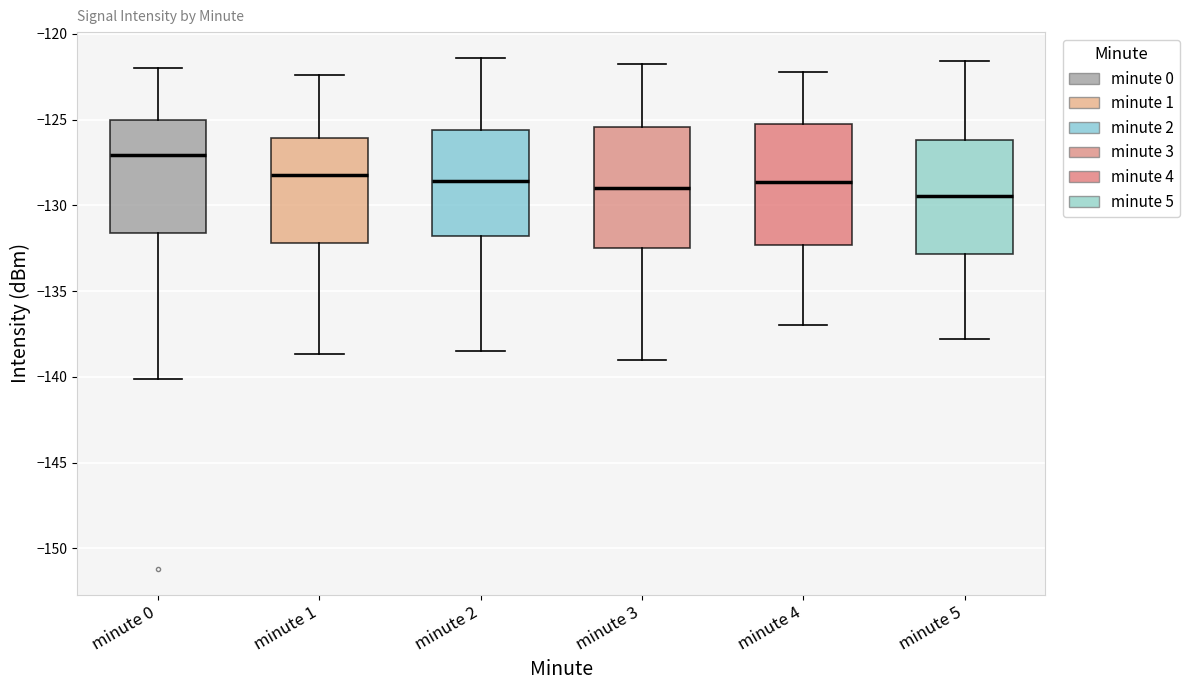

Reading left to right, transcribe this box plot: for each box, give where its median line is, the range the box spans, and where its two whiskers end, as read against the y-axis. The values are not printed on the chart, so give them approximately, as read against the axis.

minute 0: median -127.0, box -131.5 to -125.0, whiskers -140.0 to -122.0
minute 1: median -128.0, box -132.0 to -126.0, whiskers -138.5 to -122.5
minute 2: median -128.5, box -132.0 to -125.5, whiskers -138.5 to -121.5
minute 3: median -129.0, box -132.5 to -125.5, whiskers -139.0 to -122.0
minute 4: median -128.5, box -132.5 to -125.5, whiskers -137.0 to -122.0
minute 5: median -129.5, box -133.0 to -126.0, whiskers -138.0 to -121.5